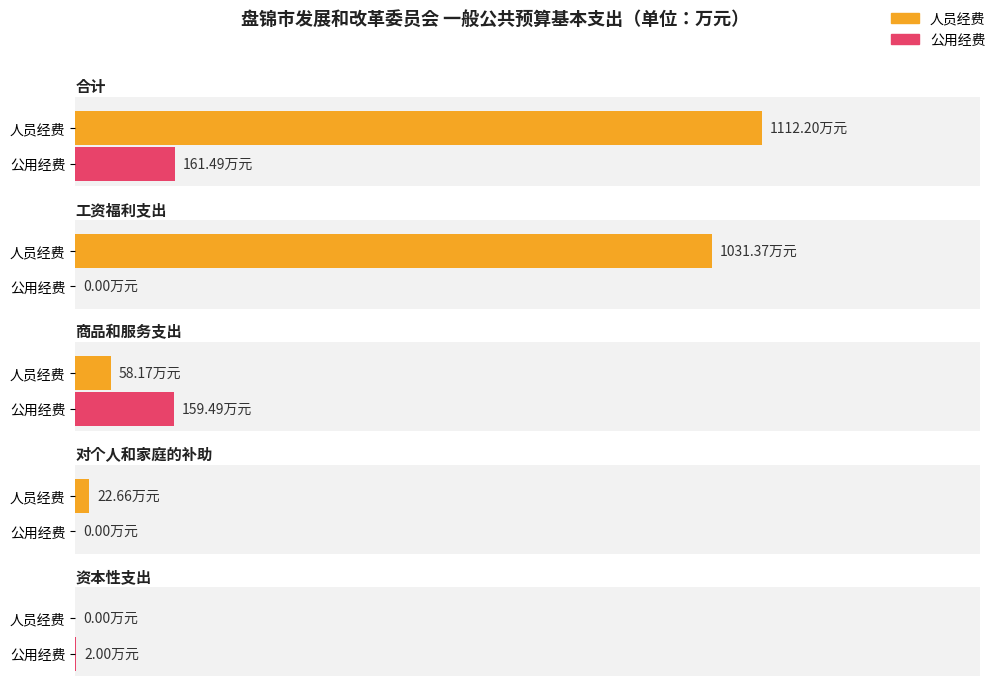

True or false: 公用经费 has a value of 62.2 at 其他交通费用.

False